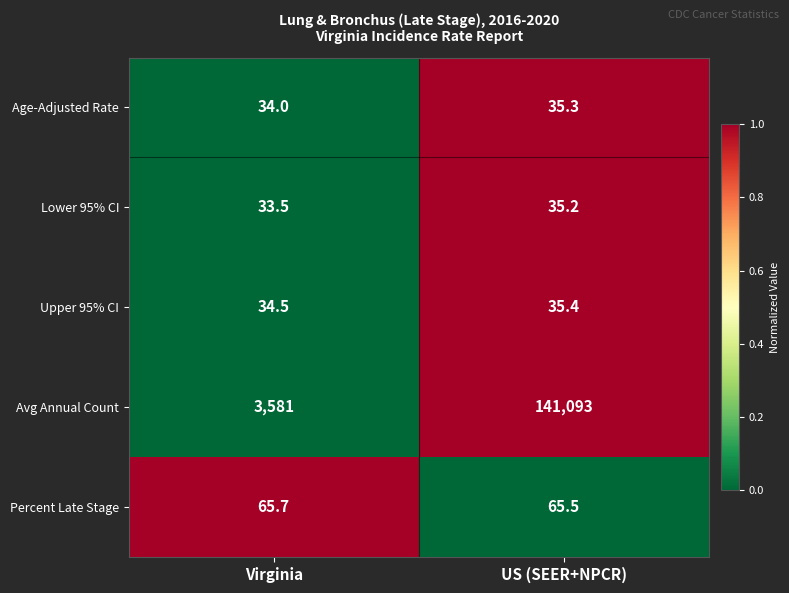

Reading left to right, extract all data points from this chart.

Age-Adjusted Rate: Virginia=34.0	US (SEER+NPCR)=35.3
Lower 95% CI: Virginia=33.5	US (SEER+NPCR)=35.2
Upper 95% CI: Virginia=34.5	US (SEER+NPCR)=35.4
Avg Annual Count: Virginia=3581.0	US (SEER+NPCR)=141093.0
Percent Late Stage: Virginia=65.7	US (SEER+NPCR)=65.5